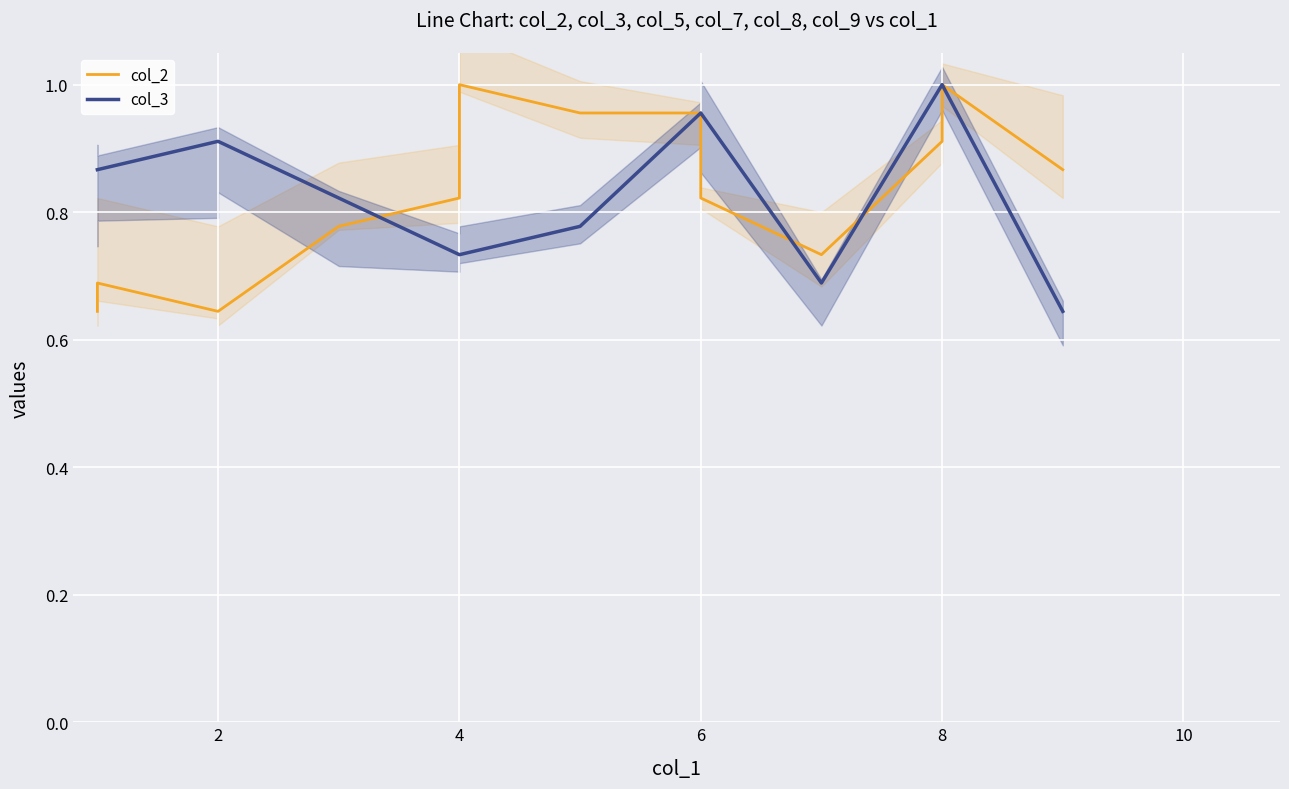

True or false: col_2 and col_3 intersect in this chart.

True